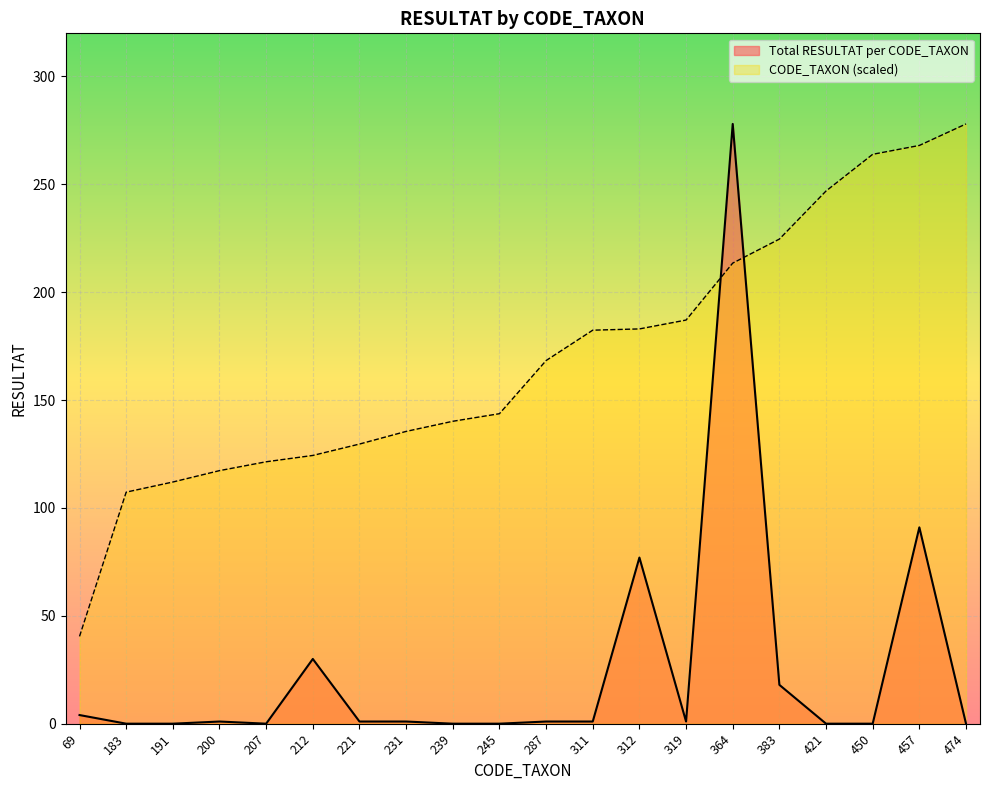

What is the total value across all series at 319?

188.1